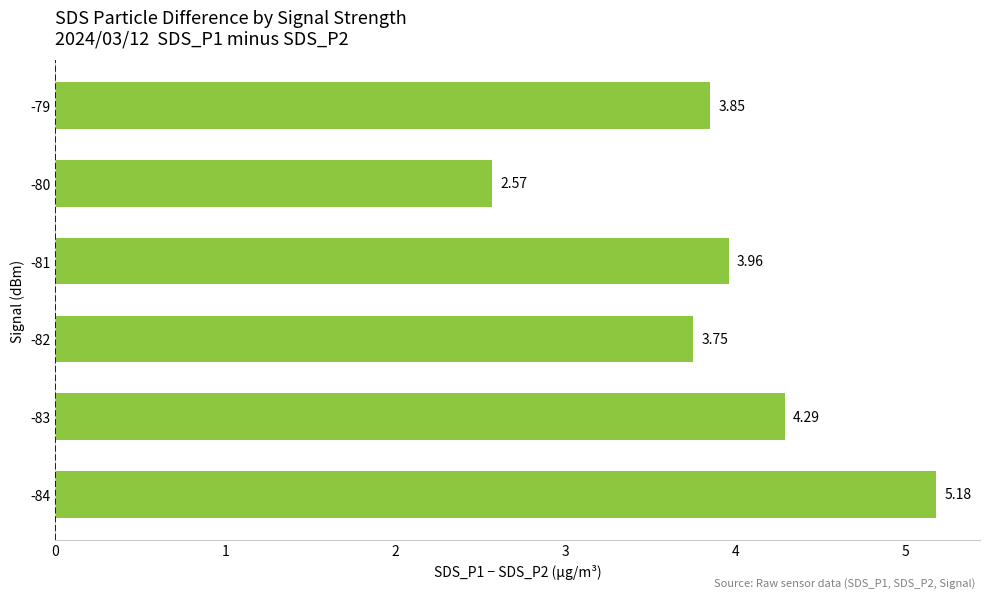

What is the difference between the values at -84 and -81?

1.2